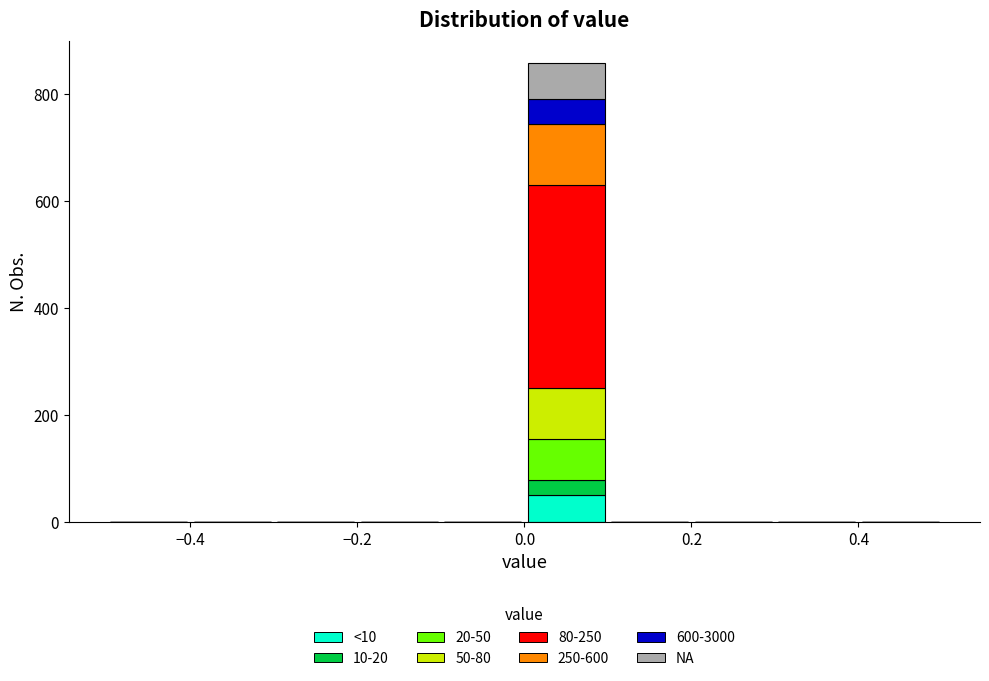

Reading left to right, transcribe this chart: for each stacked bar, give the range it covers on the x-axis and its total height. The values are not printed on the chart, so give them approximately, as read against the axis.

-0.5 to -0.4: 0
-0.4 to -0.3: 0
-0.3 to -0.2: 0
-0.2 to -0.1: 0
-0.1 to 0.0: 0
0.0 to 0.1: 860
0.1 to 0.2: 0
0.2 to 0.3: 0
0.3 to 0.4: 0
0.4 to 0.5: 0